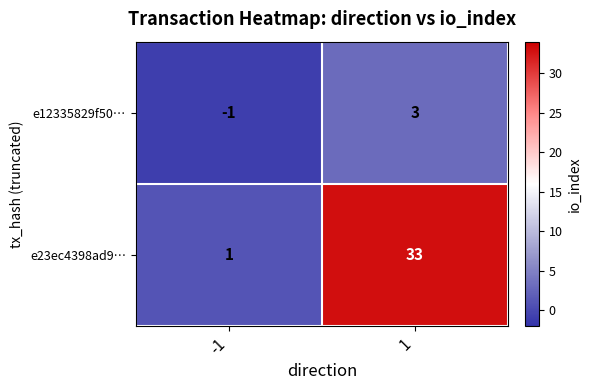

Which series changed the most between -1 and 1?

e23ec4398ad9…